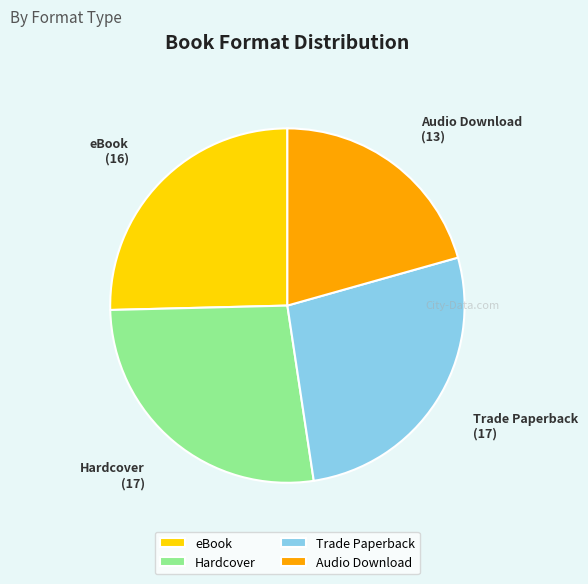

Approximately how many times larger is the value at Audio Download compared to eBook?

0.8